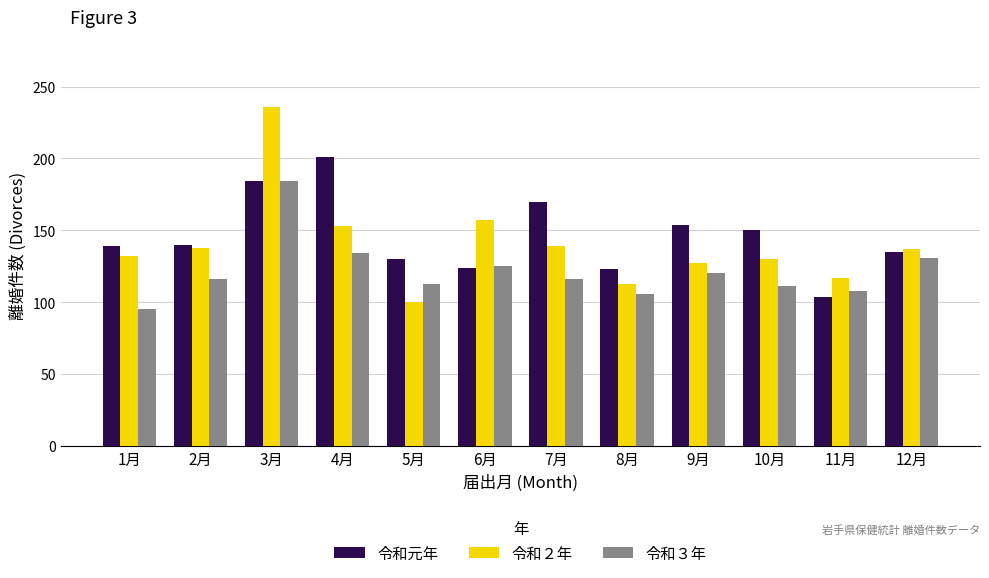

What position from the right is 1月?

12